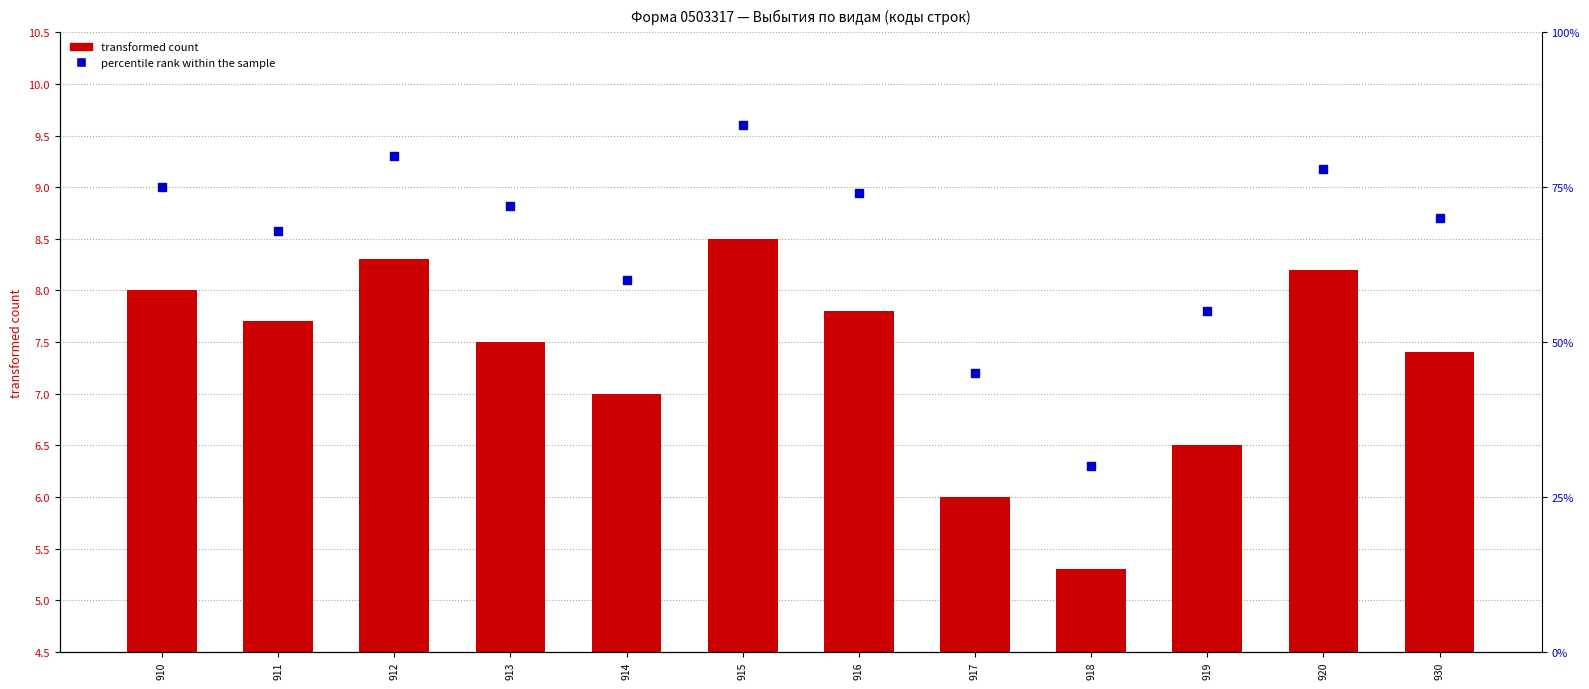

At which category is the sum across all series the highest?

915